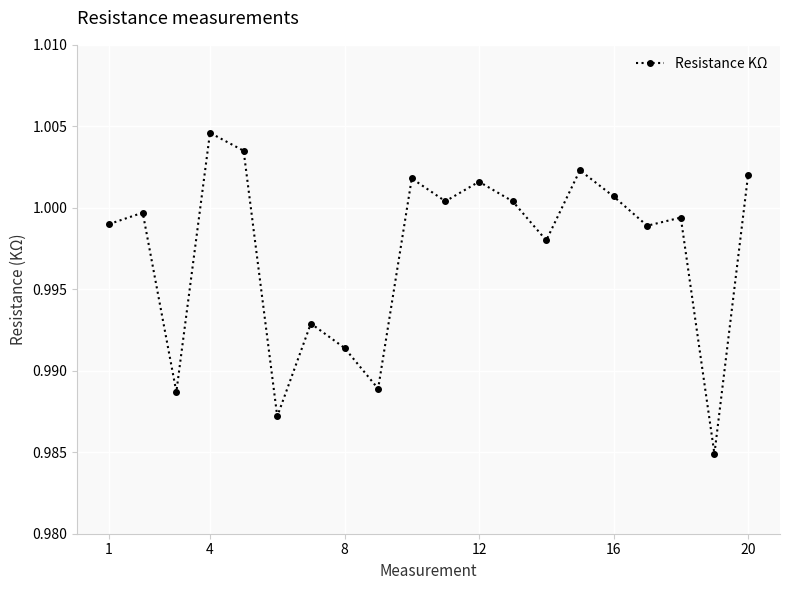

True or false: there are more than 2 points higher than both neighbors.

True